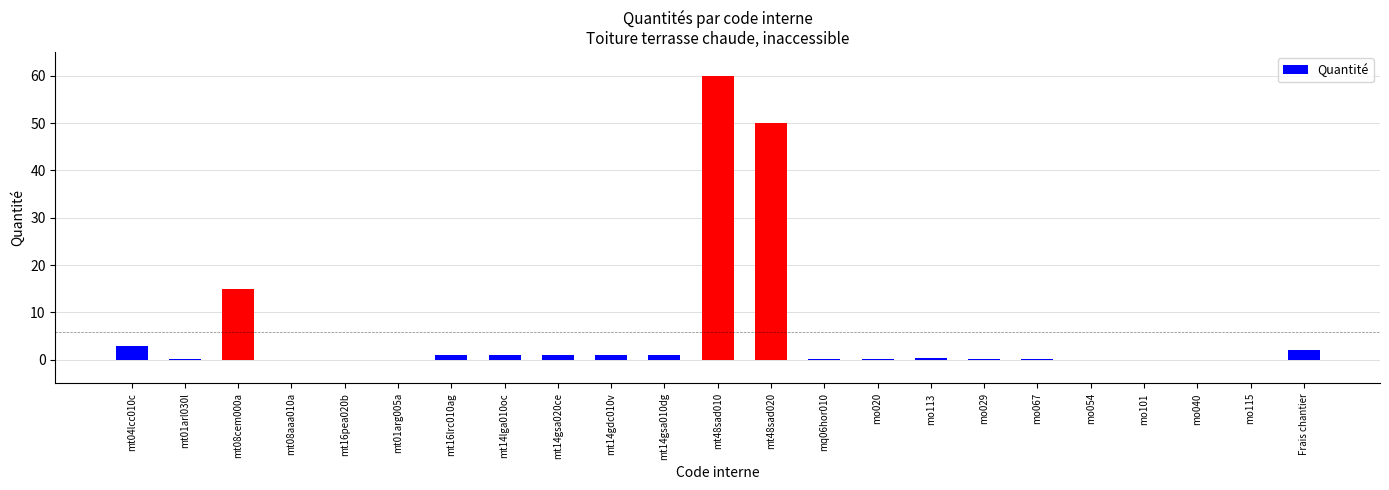

Which category has the highest value across all series?

mt48sad010